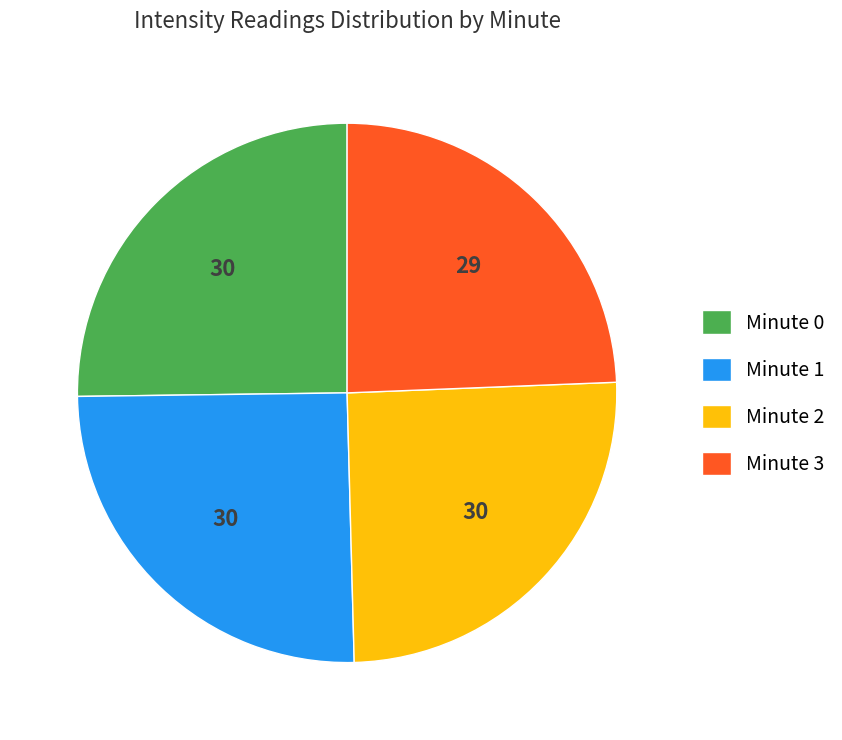

Do Minute 0 and Minute 3 together represent more than half of the pie?

No